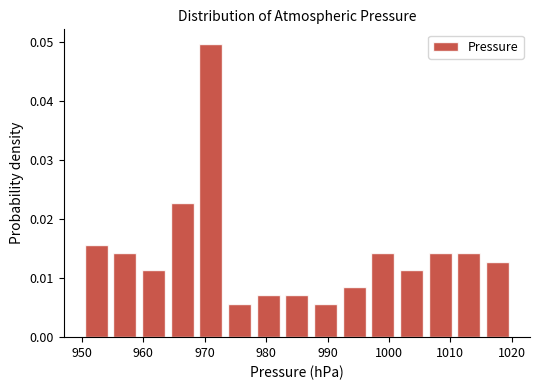

Reading left to right, list every bar in this chart as the range it spans on the x-axis followed by its height. Neither the bar edges nor the heights are printed on the chart, so give them approximately, as read against the axes.

950 to 955: 0.016
955 to 959: 0.014
959 to 964: 0.011
964 to 969: 0.023
969 to 973: 0.050
973 to 978: 0.006
978 to 983: 0.007
983 to 987: 0.007
987 to 992: 0.006
992 to 997: 0.009
997 to 1001: 0.014
1001 to 1006: 0.011
1006 to 1011: 0.014
1011 to 1015: 0.014
1015 to 1020: 0.013